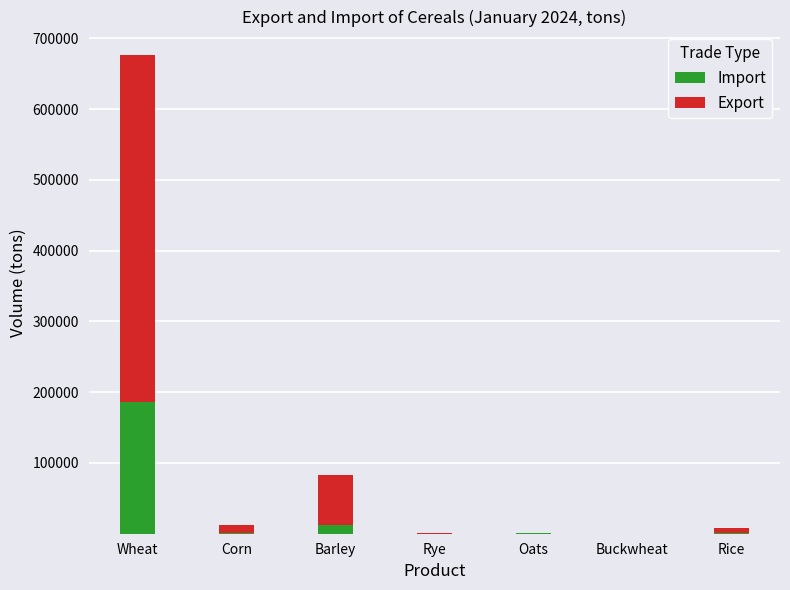

How many distinct data groups are displayed?

2